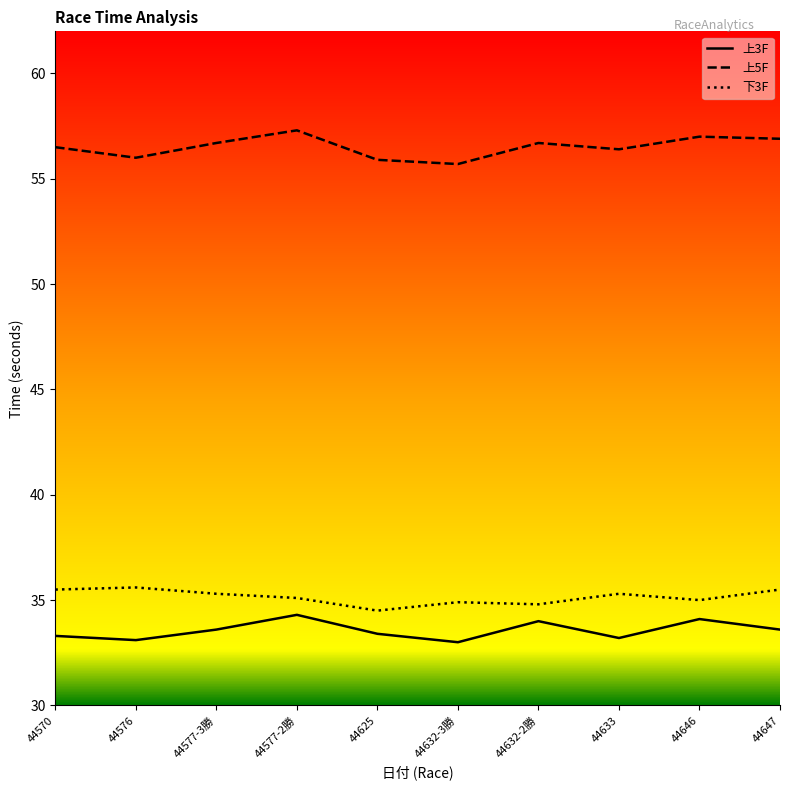

Rank the series by their maximum value, from highest to lowest.

上5F, 下3F, 上3F